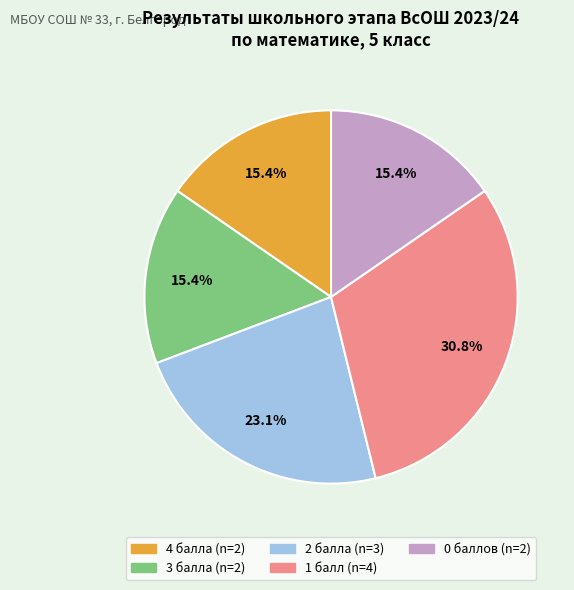

To the nearest percent, what is the difference between the largest and smallest slice percentages?

15%